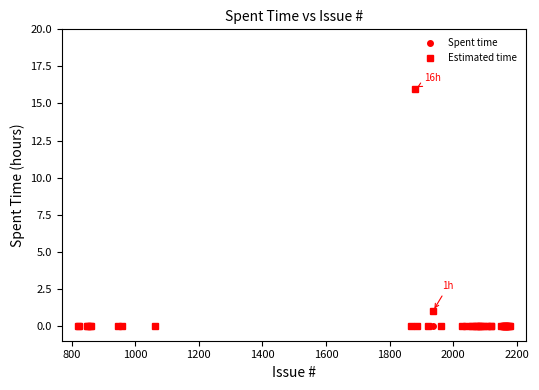

What is the maximum value for Estimated time?

16